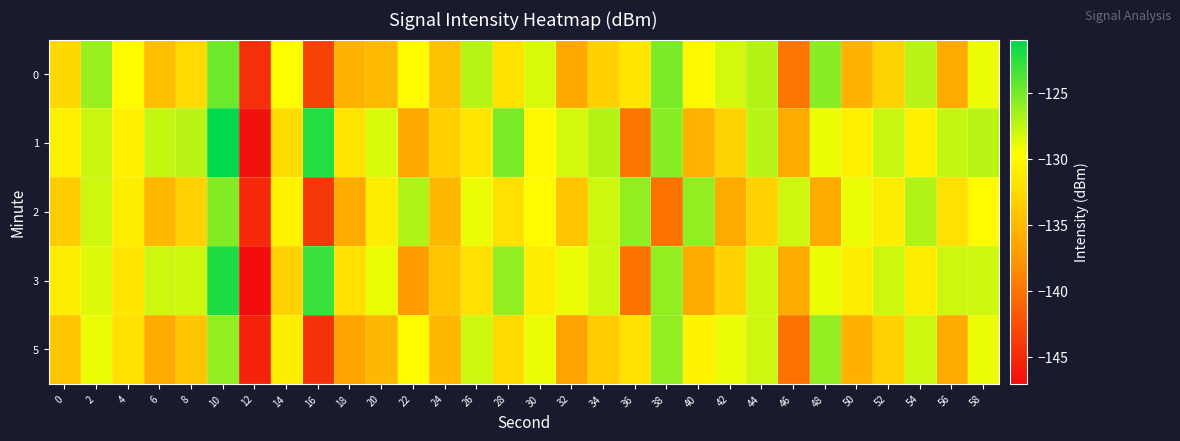

What is the maximum value shown in the chart?

-121.1